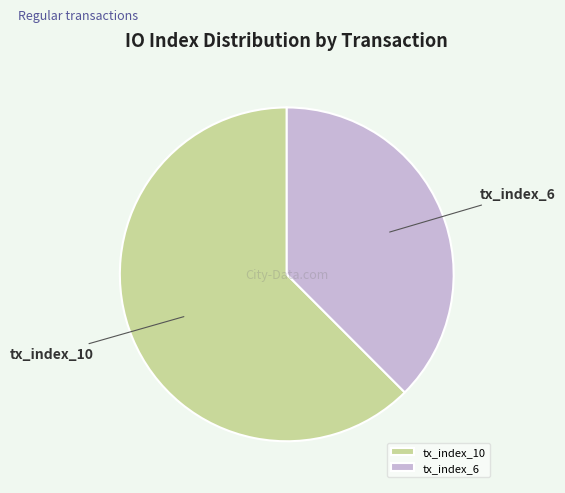

Rank the categories by value from lowest to highest.

tx_index_6, tx_index_10